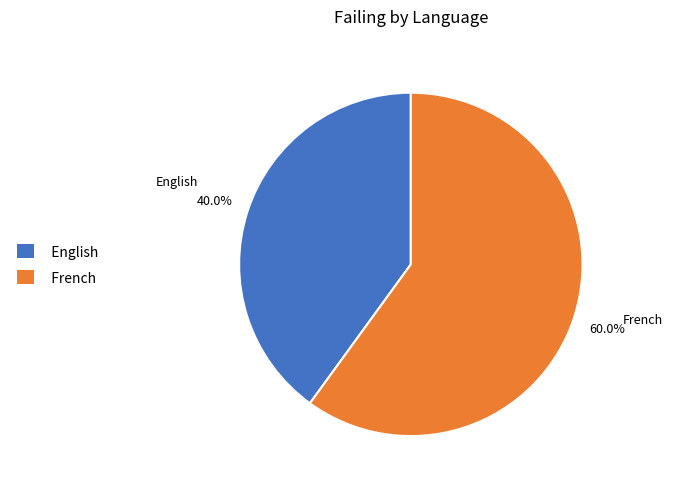

Between French and English, which is larger?

French